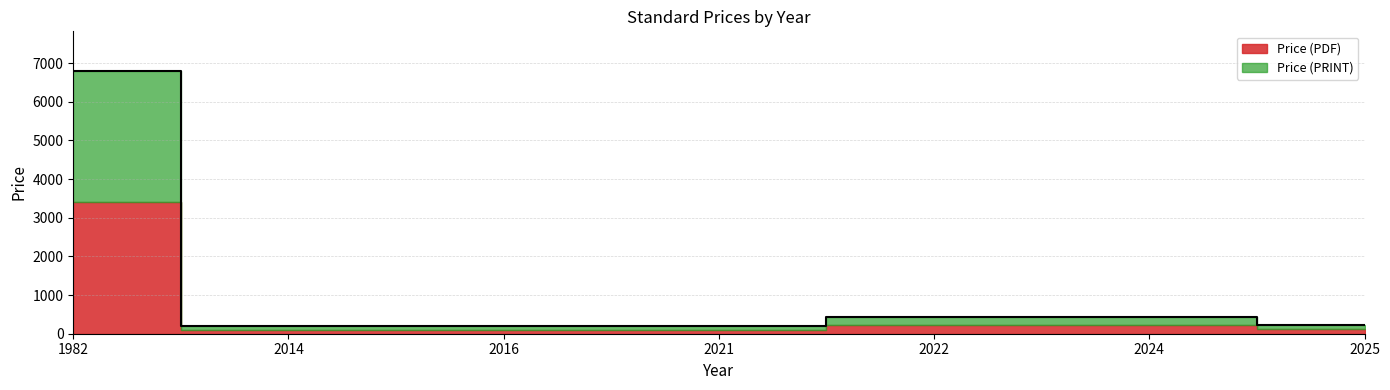

At which label does the data first exceed 230?

1982